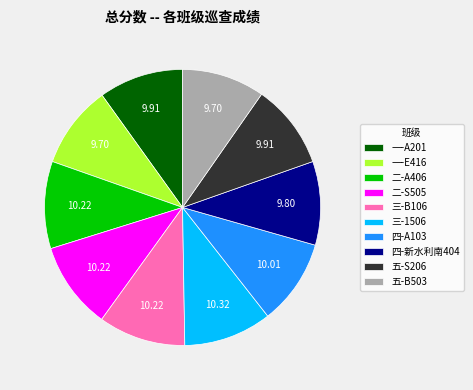

Does any single category account for the majority?

No